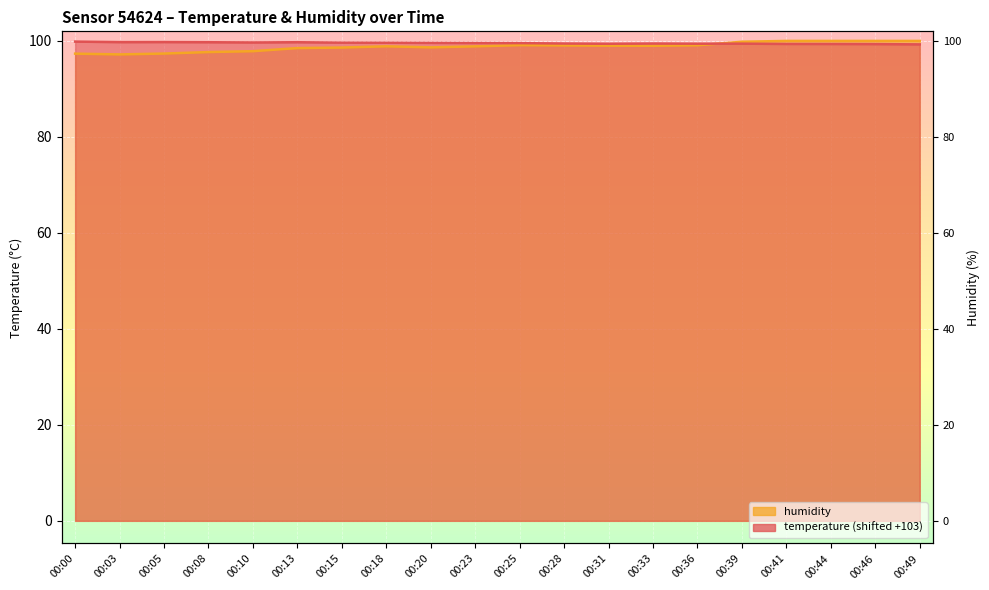

How many lines are shown in the chart?

2